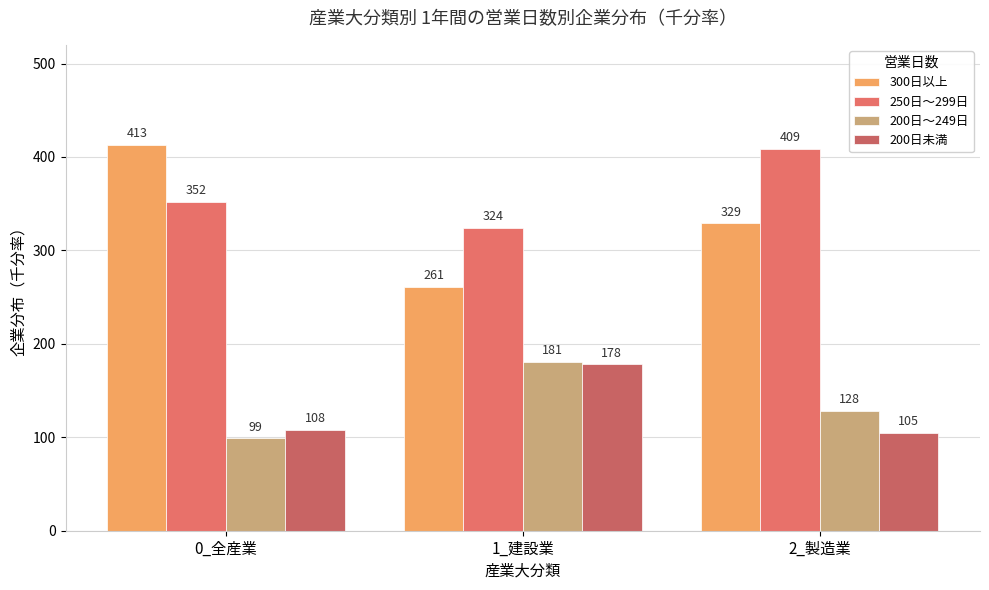

What value does the 200日～249日 series have at 1_建設業?

181